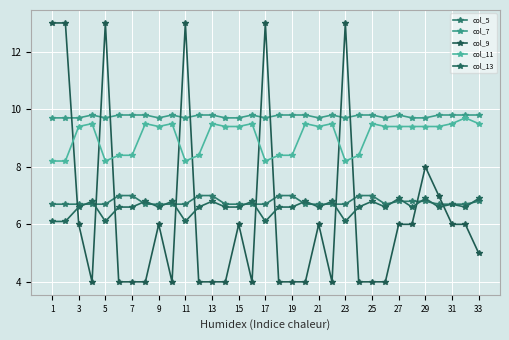

What is the value of the col_7 point at the 27th from the left?

9.8